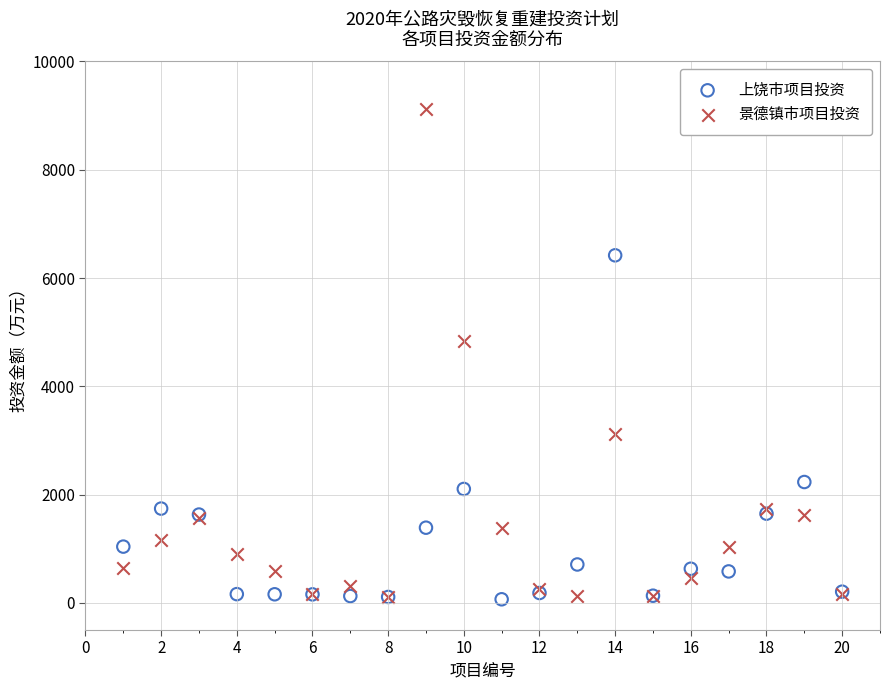

Across all series, what Y value is closest to 4595?

4828.5